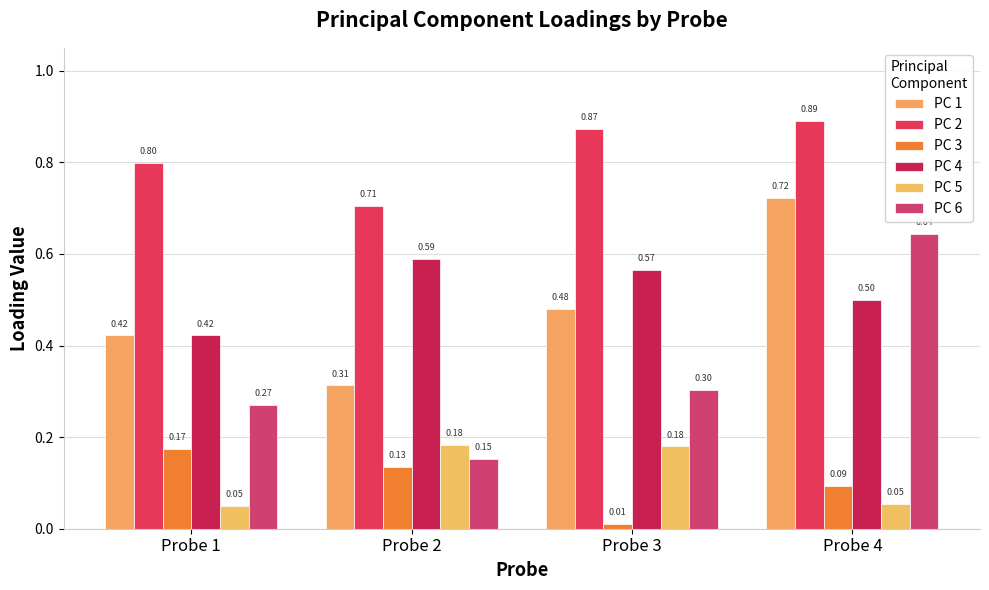

At Probe 2, list the series in order from smallest to largest.

PC 3, PC 6, PC 5, PC 1, PC 4, PC 2